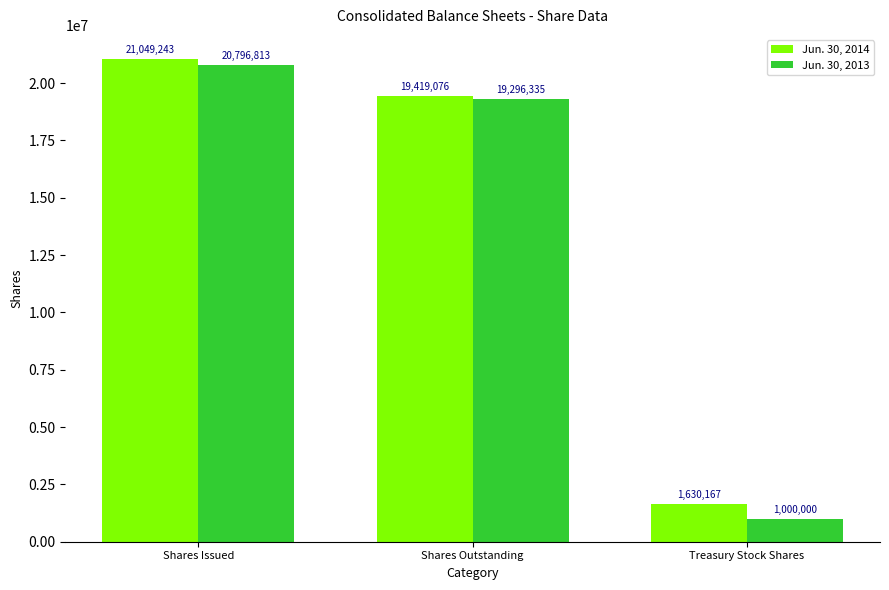

How many bars are there in each group?

2